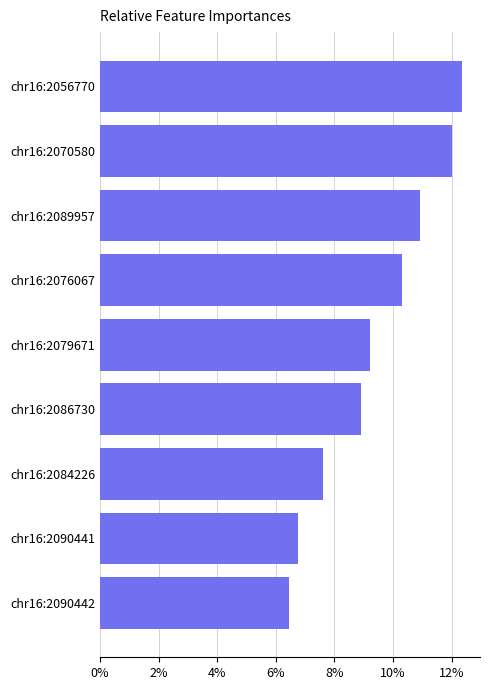

Are the bars horizontal?

Yes